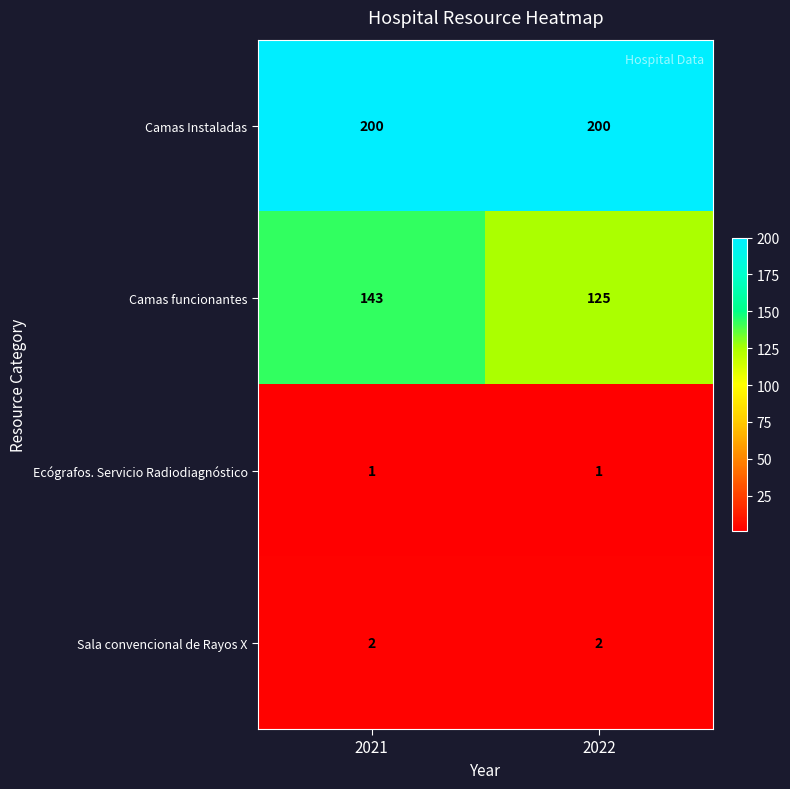

Rank the series by their maximum value, from lowest to highest.

Ecógrafos. Servicio Radiodiagnóstico, Sala convencional de Rayos X, Camas funcionantes, Camas Instaladas